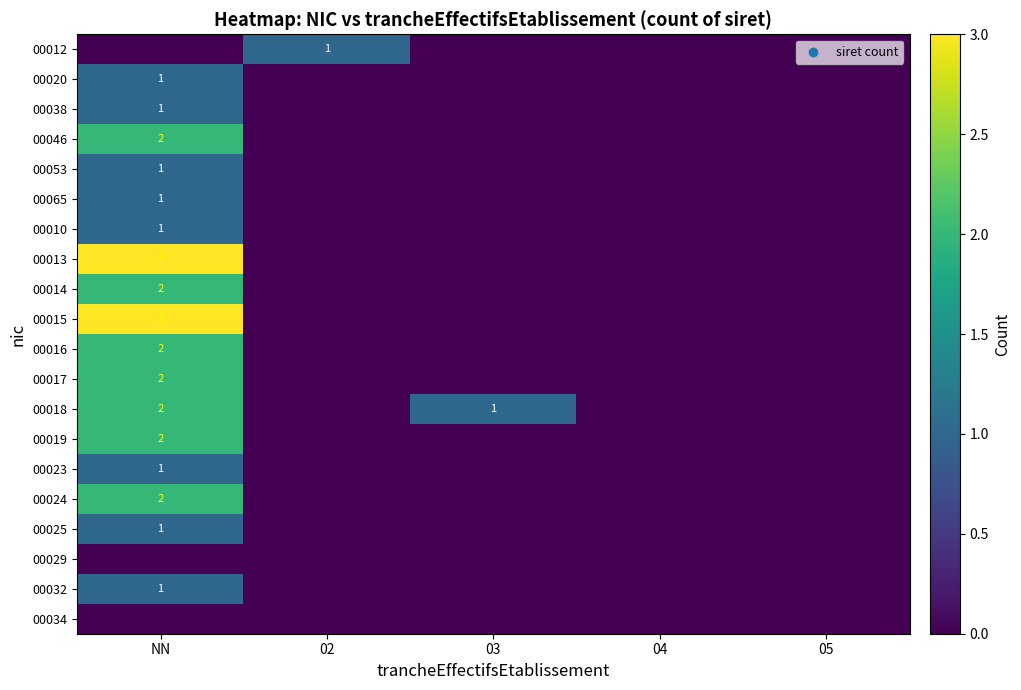

Is it true that 00016 equals 3 at NN?

False